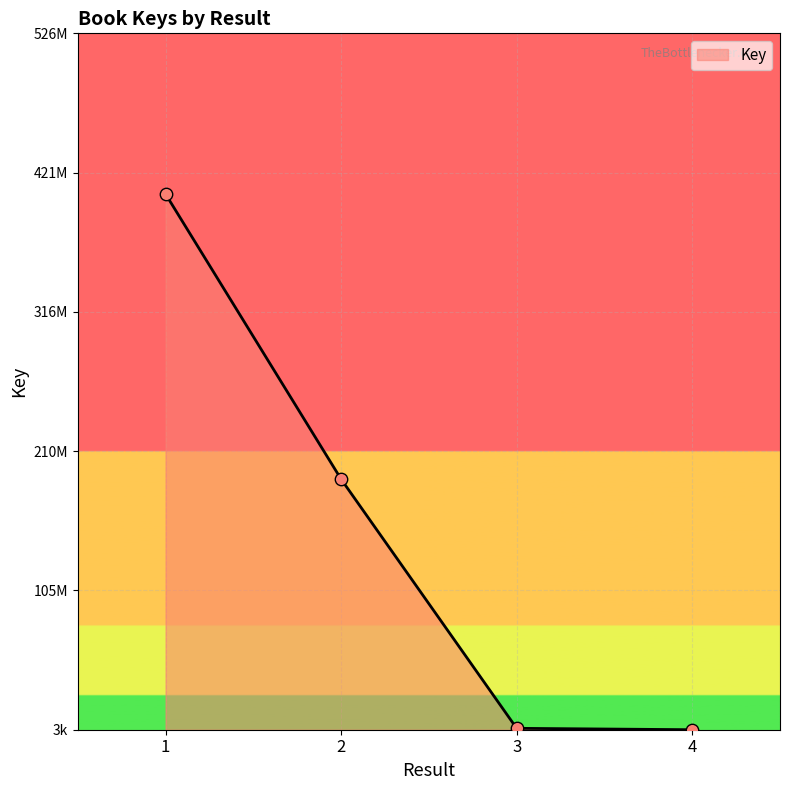

Between 3 and 4, which is larger?

3